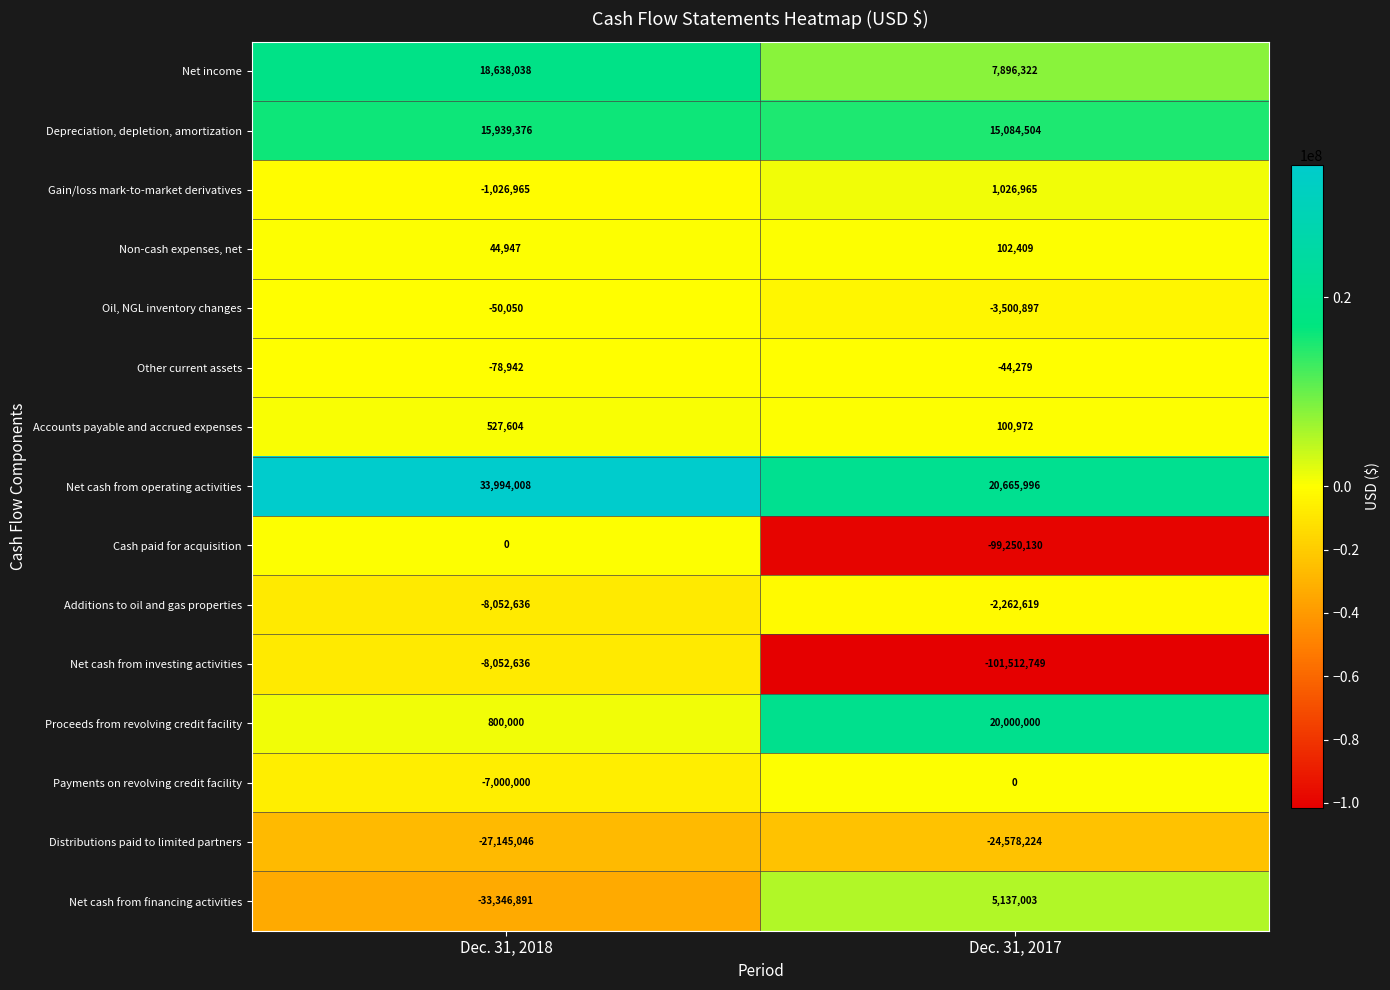

Reading left to right, transcribe all the data shown in this chart.

Net income: 18638038	7896322
Depreciation, depletion, amortization: 15939376	15084504
Gain/loss mark-to-market derivatives: -1026965	1026965
Non-cash expenses, net: 44947	102409
Oil, NGL inventory changes: -50050	-3500897
Other current assets: -78942	-44279
Accounts payable and accrued expenses: 527604	100972
Net cash from operating activities: 33994008	20665996
Cash paid for acquisition: 0	-99250130
Additions to oil and gas properties: -8052636	-2262619
Net cash from investing activities: -8052636	-101512749
Proceeds from revolving credit facility: 800000	20000000
Payments on revolving credit facility: -7000000	0
Distributions paid to limited partners: -27145046	-24578224
Net cash from financing activities: -33346891	5137003